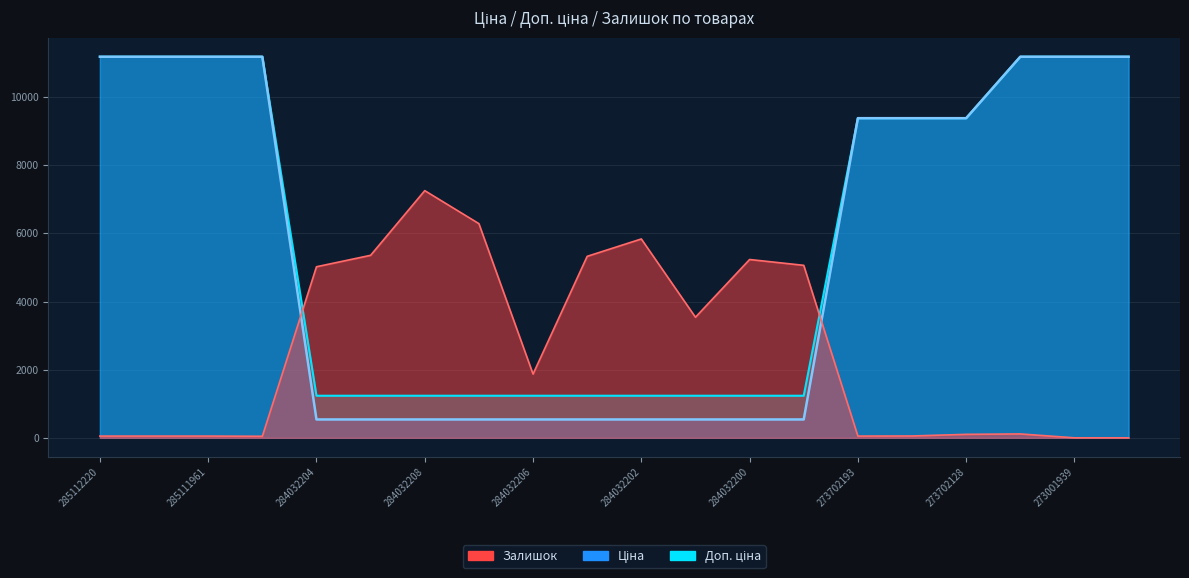

List the labels in order of Доп. ціна value, smallest first.

284032204, 284032203, 284032208, 284032207, 284032206, 284032205, 284032202, 284032201, 284032200, 284032199, 273702193, 273702194, 273702128, 285112220, 285112217, 285111961, 285111912, 273001960, 273001939, 273001918